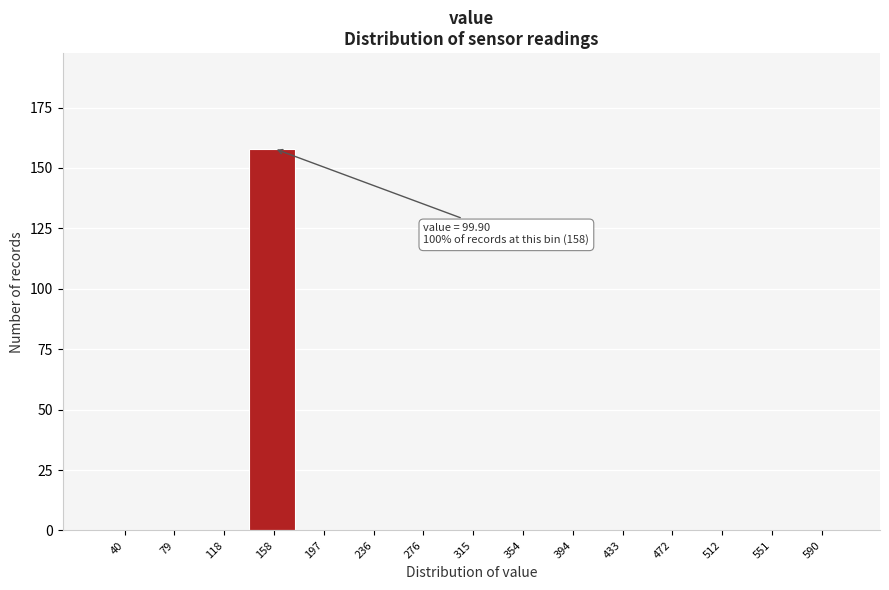

Reading left to right, list all the values displayed in this chart.

40=0	79=0	118=0	158=158	197=0	236=0	276=0	315=0	354=0	394=0	433=0	472=0	512=0	551=0	590=0